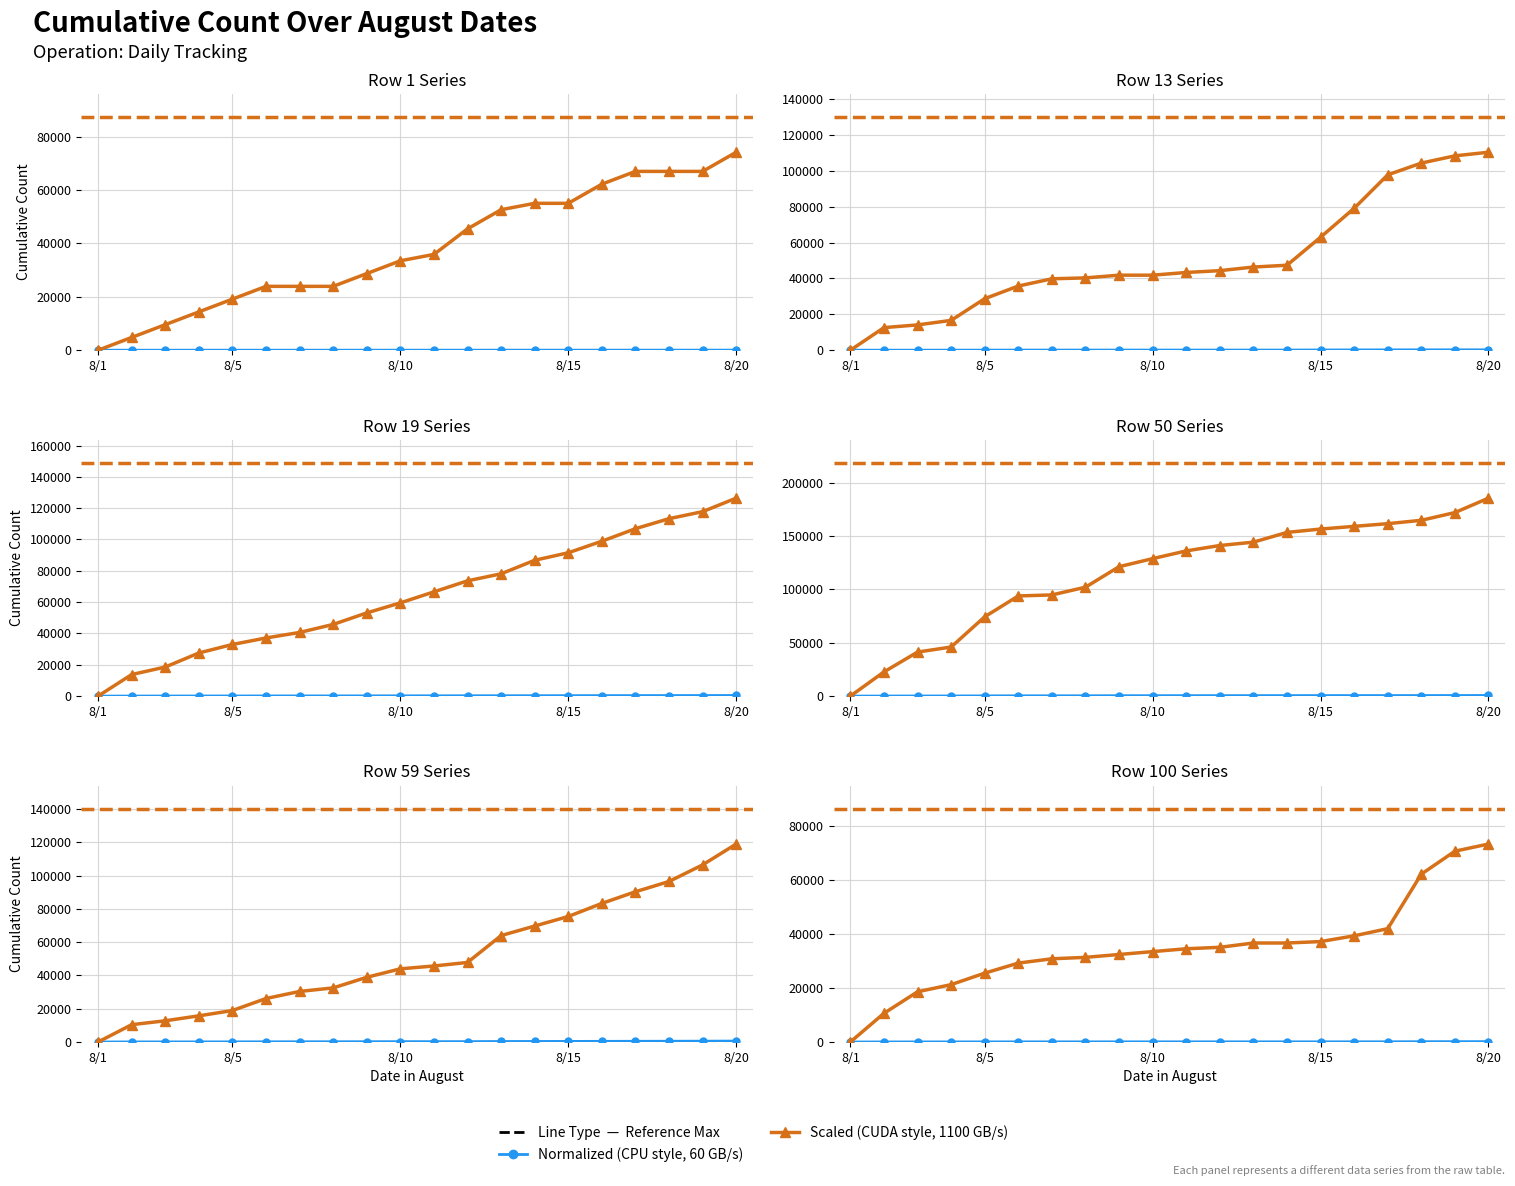

Count the number of data series in this chart.

6